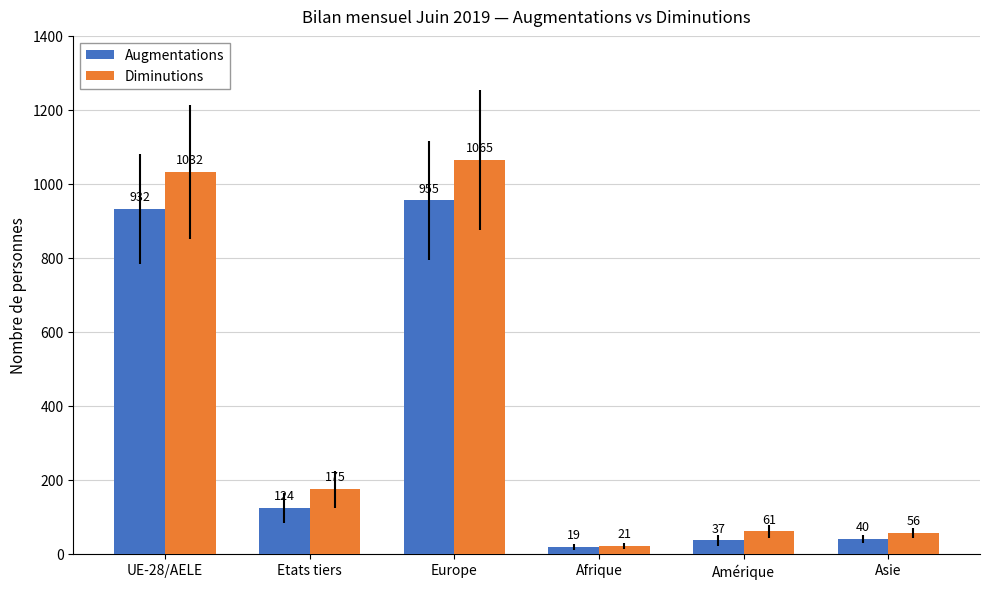

Does the chart contain any negative values?

No